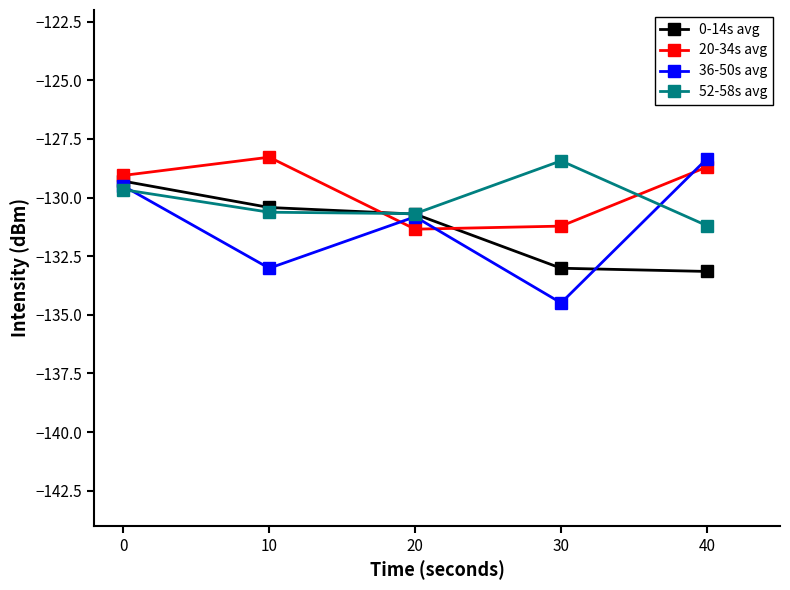

What is the minimum value for 36-50s avg?

-134.5